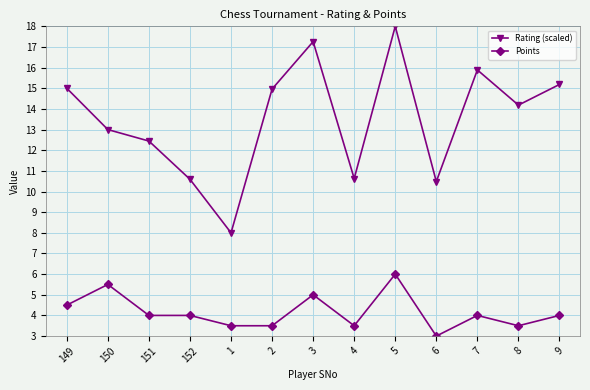

Between 2 and 7, which series saw the biggest shift?

Rating (scaled)